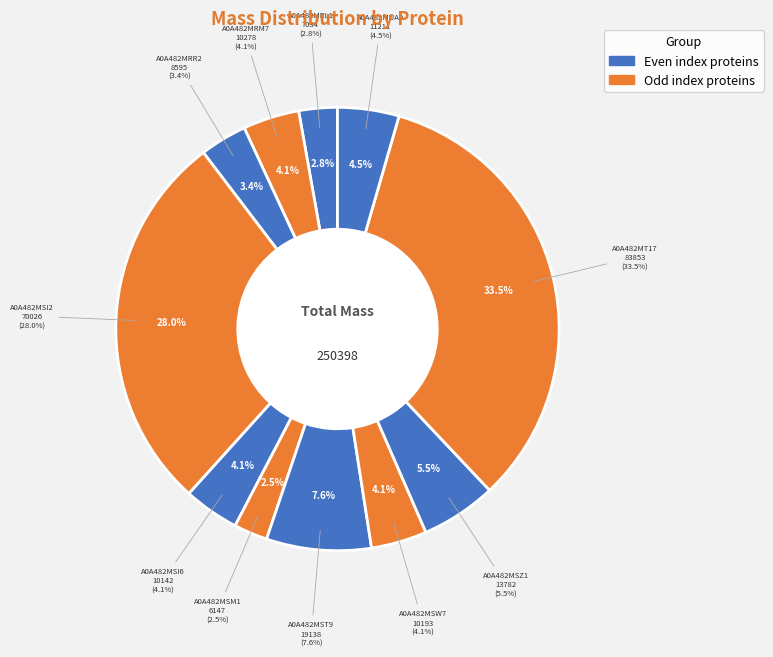

Is there any slice that represents more than half of the pie?

No